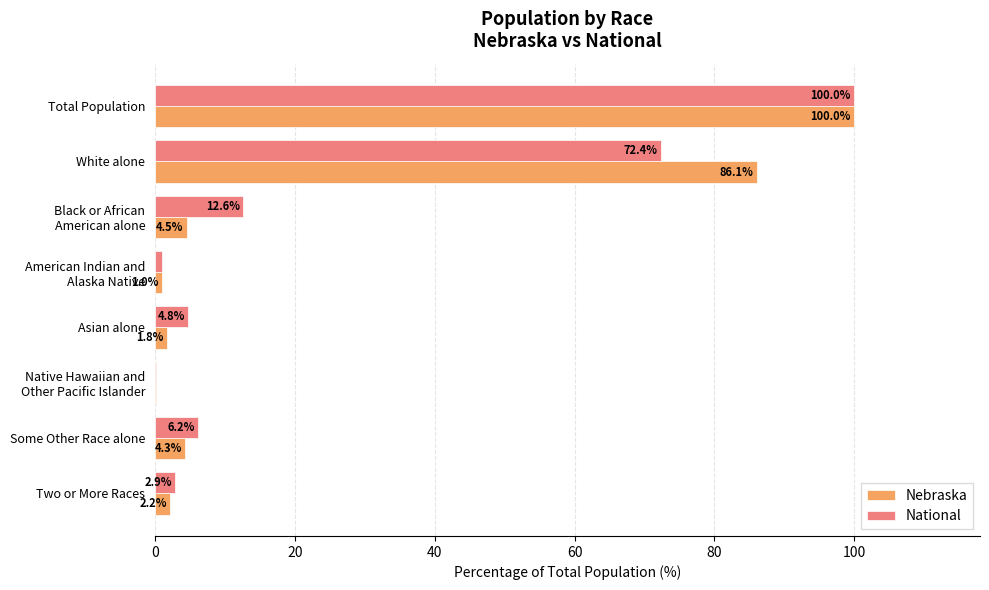

True or false: Nebraska has a value of 48.3 at Total Population.

False